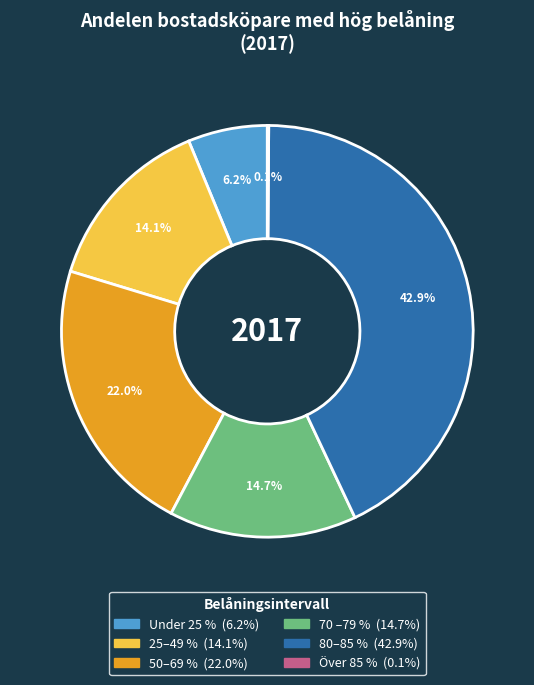

What is the ratio of the value at 70 –79 % to the value at 80–85 %?

0.3